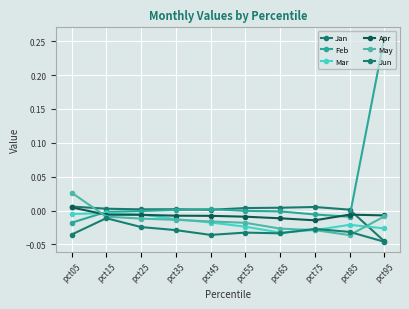

Between pct05 and pct95, which series saw the biggest shift?

Feb